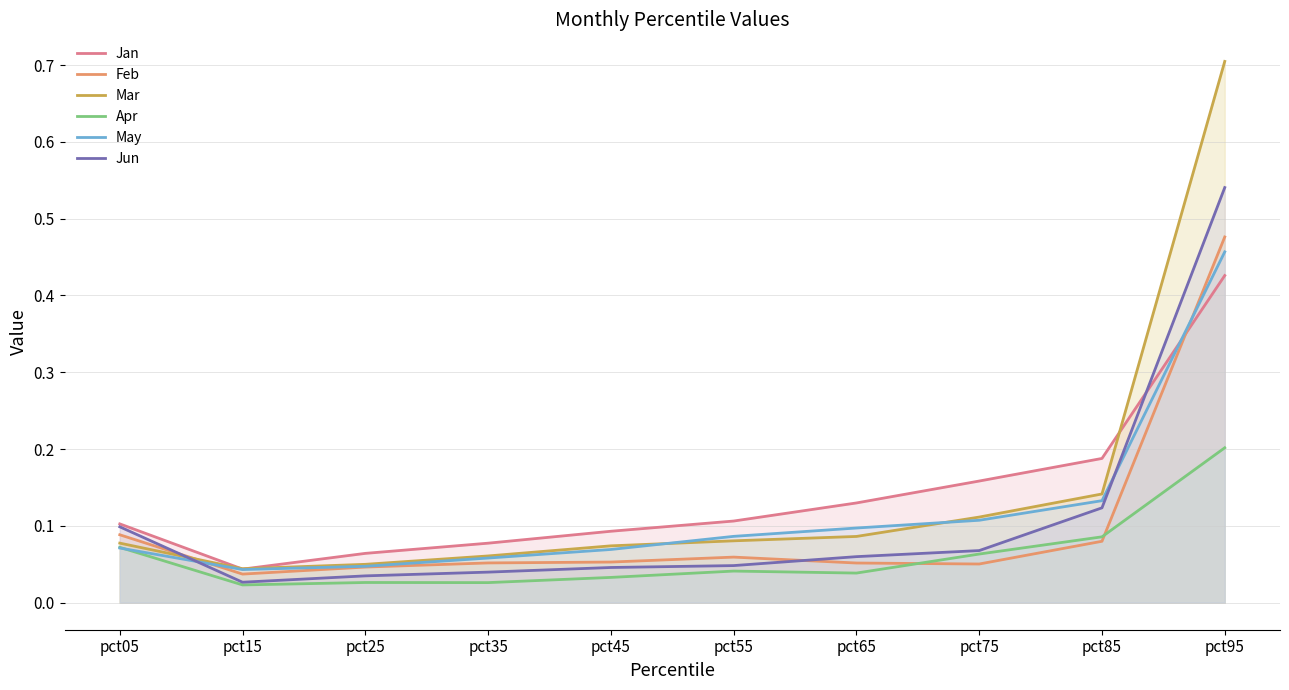

Reading left to right, extract all data points from this chart.

Jan: pct05=0.1	pct15=0.0	pct25=0.1	pct35=0.1	pct45=0.1	pct55=0.1	pct65=0.1	pct75=0.2	pct85=0.2	pct95=0.4
Feb: pct05=0.1	pct15=0.0	pct25=0.0	pct35=0.1	pct45=0.1	pct55=0.1	pct65=0.1	pct75=0.1	pct85=0.1	pct95=0.5
Mar: pct05=0.1	pct15=0.0	pct25=0.0	pct35=0.1	pct45=0.1	pct55=0.1	pct65=0.1	pct75=0.1	pct85=0.1	pct95=0.7
Apr: pct05=0.1	pct15=0.0	pct25=0.0	pct35=0.0	pct45=0.0	pct55=0.0	pct65=0.0	pct75=0.1	pct85=0.1	pct95=0.2
May: pct05=0.1	pct15=0.0	pct25=0.0	pct35=0.1	pct45=0.1	pct55=0.1	pct65=0.1	pct75=0.1	pct85=0.1	pct95=0.5
Jun: pct05=0.1	pct15=0.0	pct25=0.0	pct35=0.0	pct45=0.0	pct55=0.0	pct65=0.1	pct75=0.1	pct85=0.1	pct95=0.5